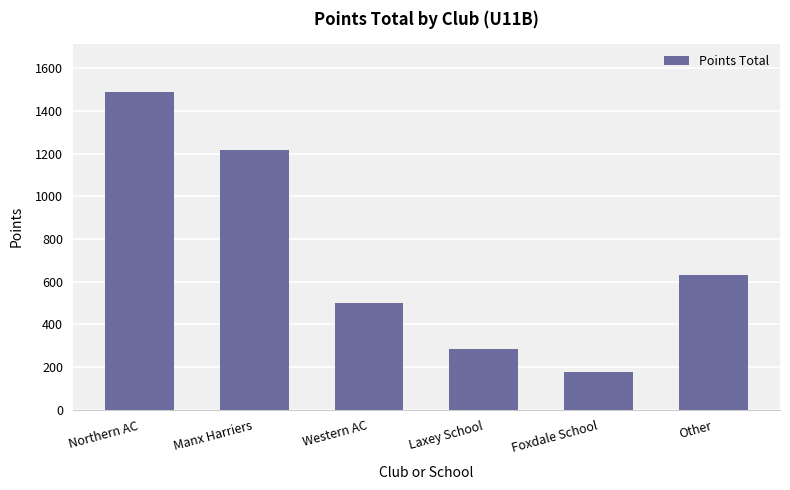

List the labels in order of value, largest first.

Northern AC, Manx Harriers, Other, Western AC, Laxey School, Foxdale School